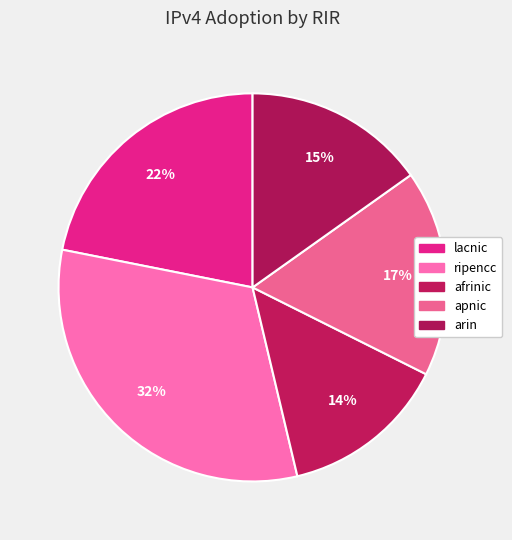

To the nearest percent, what is the average slice percentage?

20%